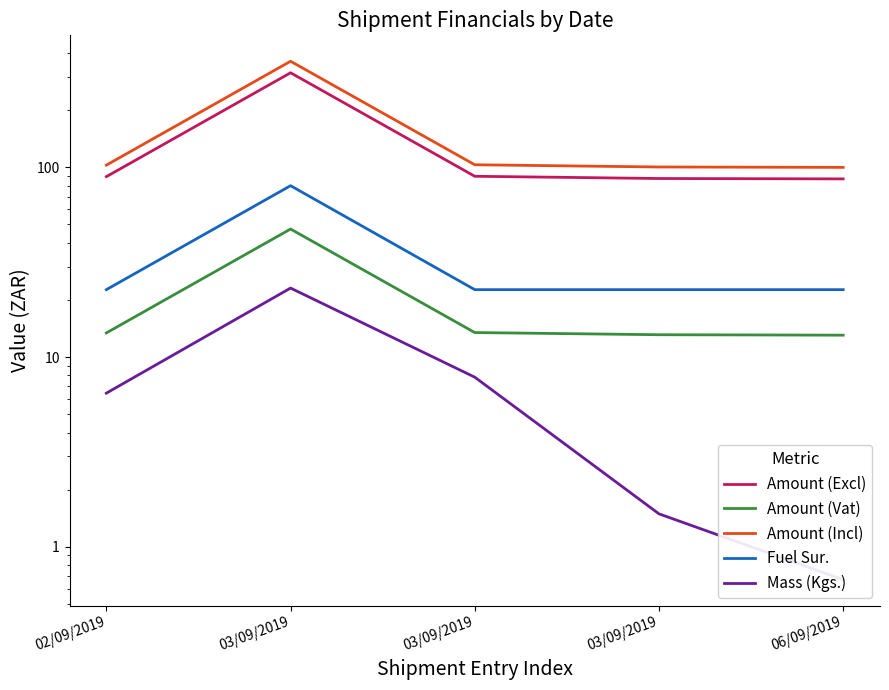

True or false: Amount (Incl) has a value of 196.3 at 03/09/2019.

False